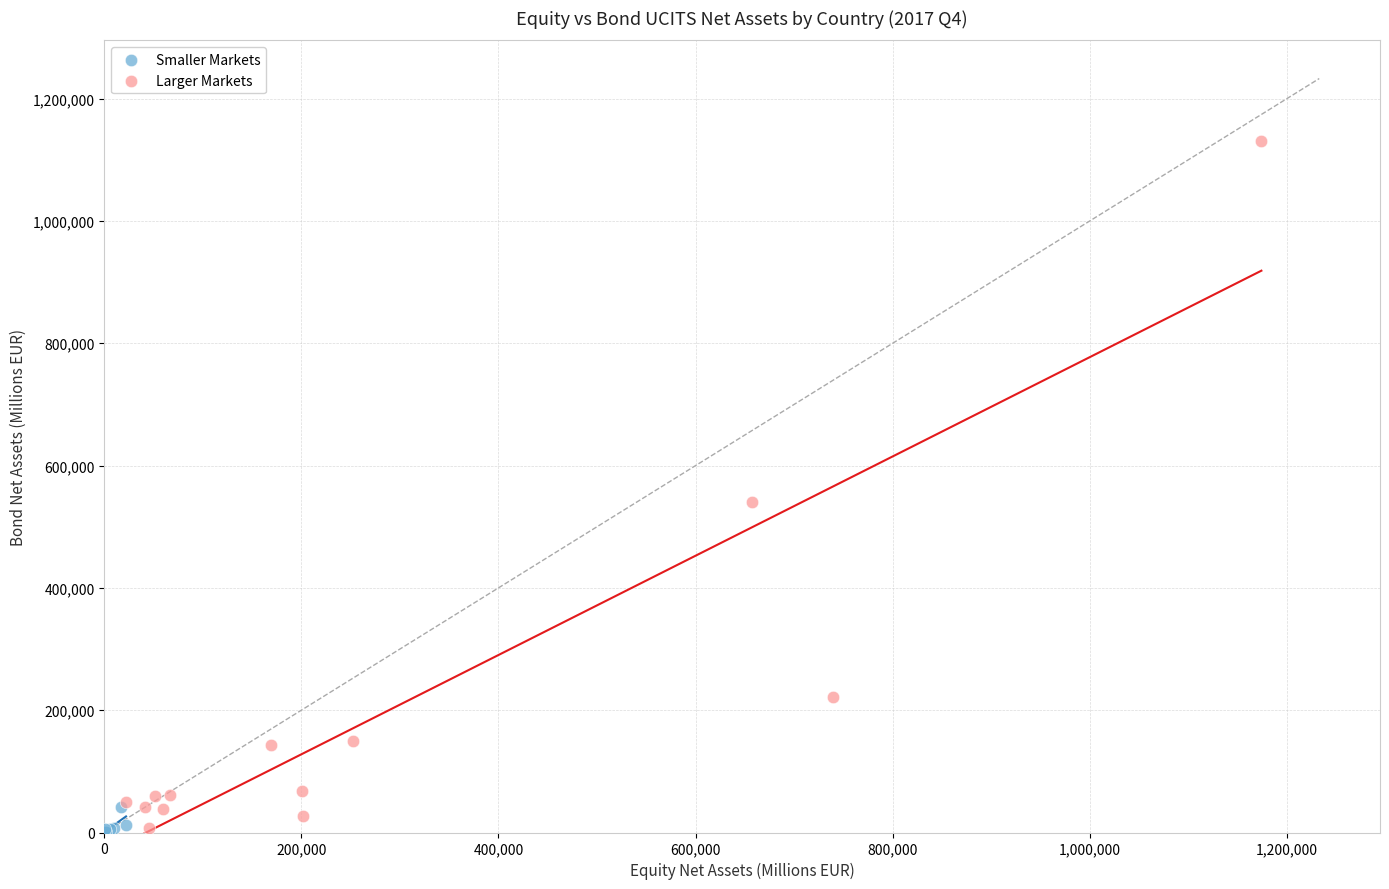

Which series contains the highest Y value?

Larger Markets